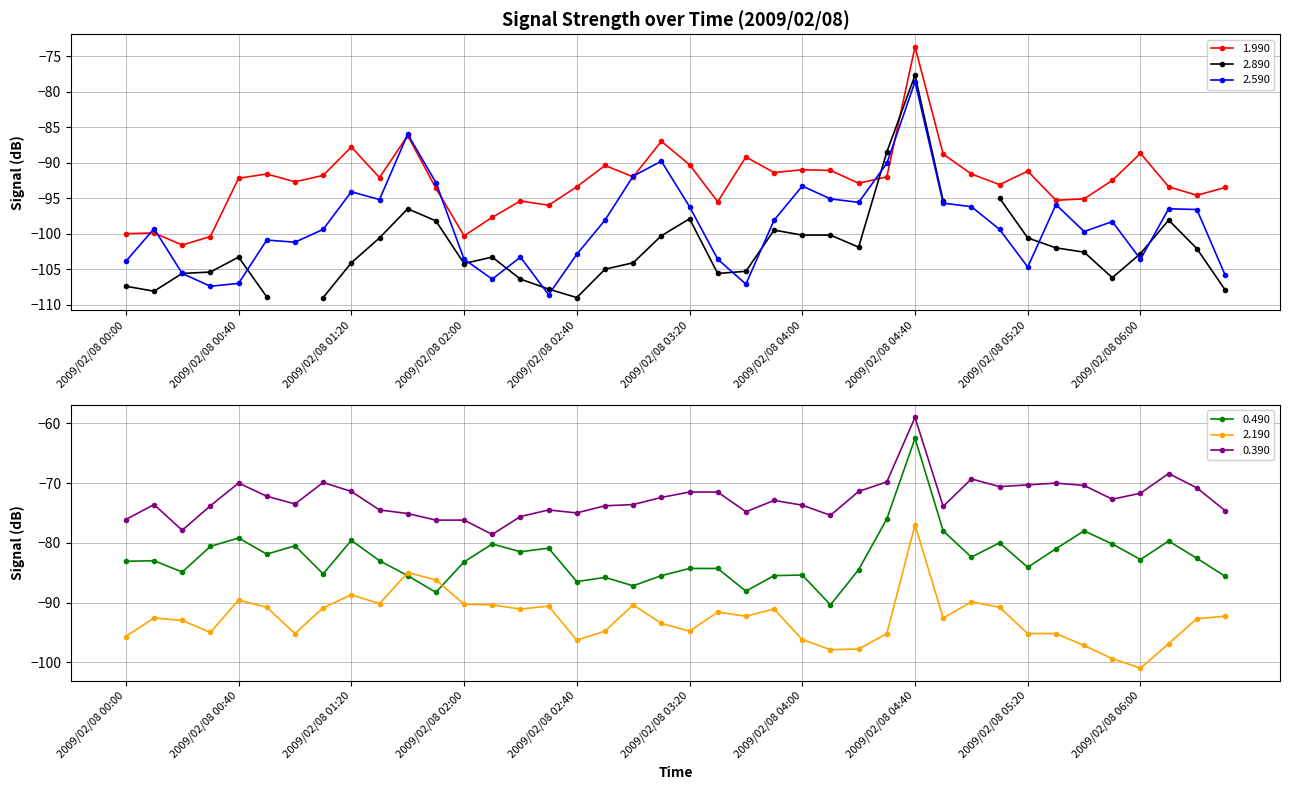

Which series has the widest spread of values?

2.590